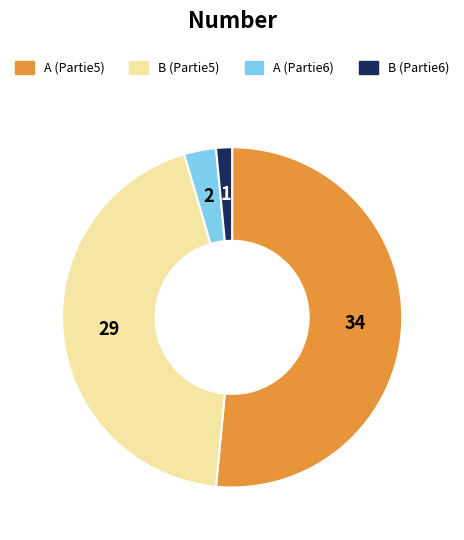

Is there a majority slice in this chart?

Yes